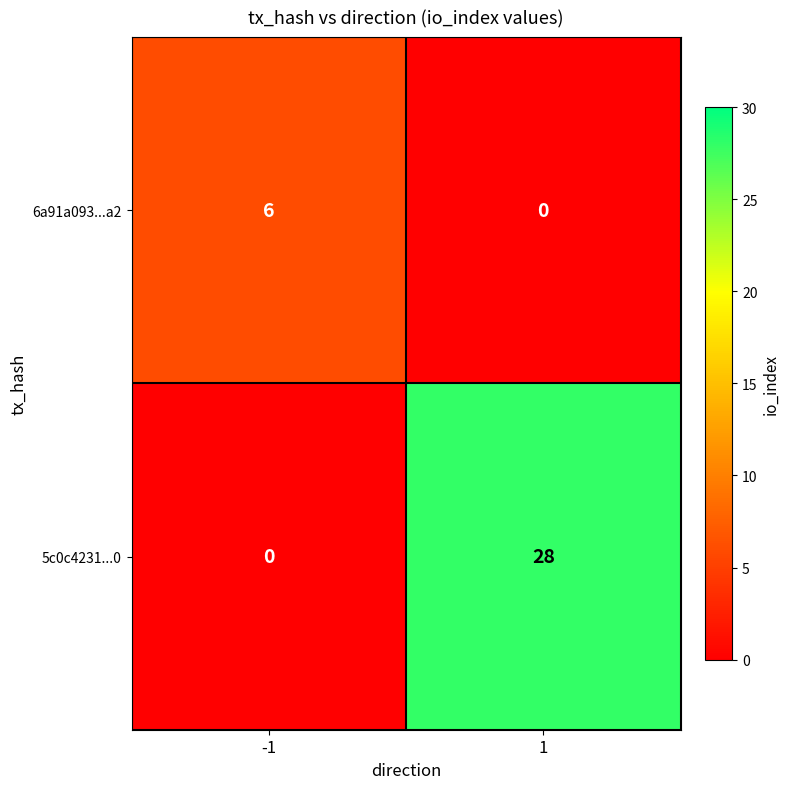

Which series changed the most between -1 and 1?

5c0c4231...0